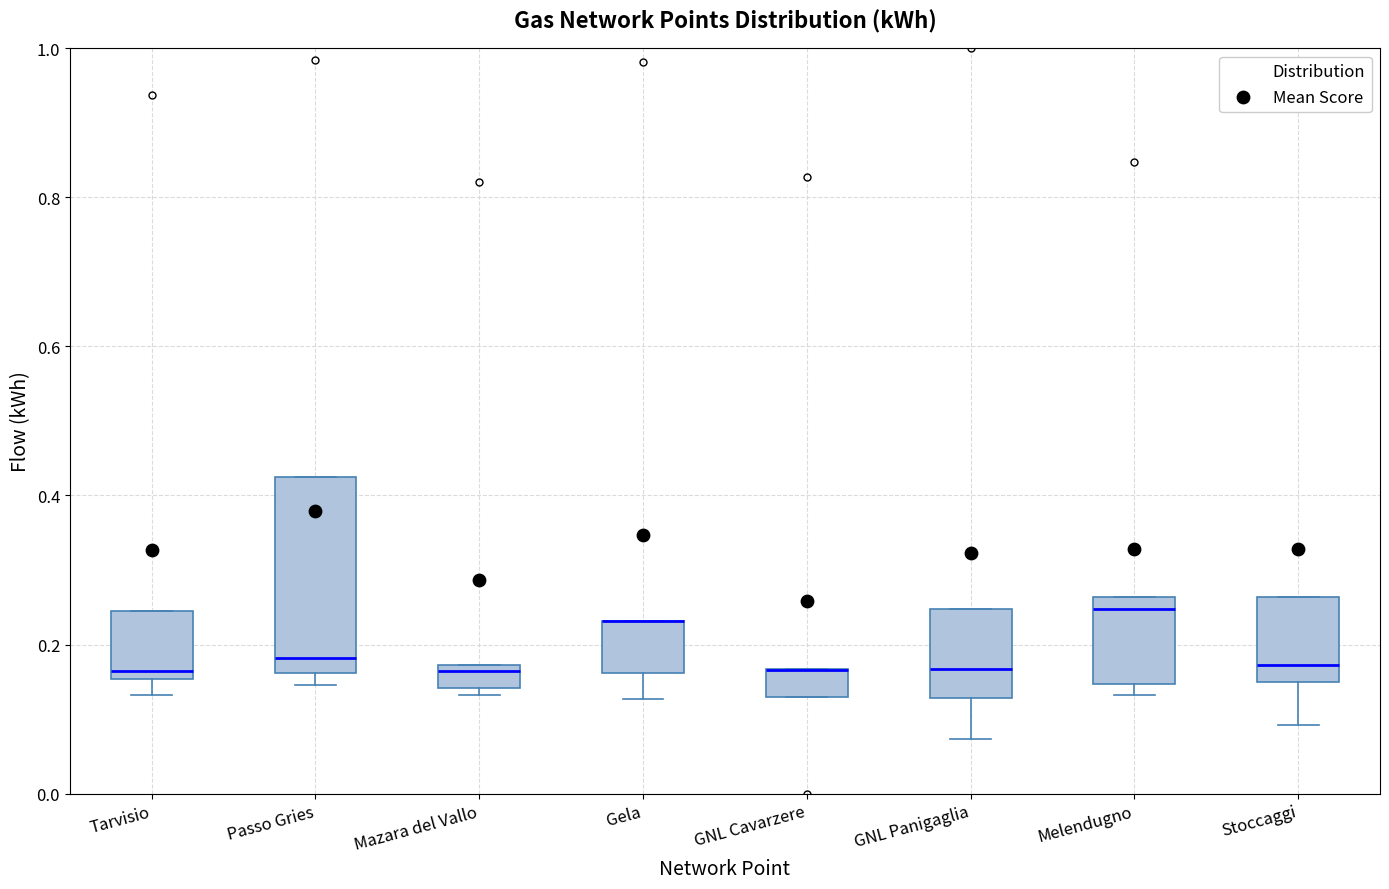

Reading left to right, read every box against the y-axis: the position of its median line, the range the box covers, and the ends of its whiskers. The values are not printed on the chart, so give them approximately, as read against the axis.

Tarvisio: median 0.16 (just above the box's lower edge), box 0.16 to 0.24, whiskers 0.14 to 0.24
Passo Gries: median 0.18, box 0.16 to 0.42, whiskers 0.14 to 0.42
Mazara del Vallo: median 0.16, box 0.14 to 0.18, whiskers 0.14 (just below the box's lower edge) to 0.18
Gela: median 0.24 (drawn on the box's upper edge), box 0.16 to 0.24, whiskers 0.12 to 0.24
GNL Cavarzere: median 0.16 (drawn on the box's upper edge), box 0.12 to 0.16, whiskers 0.12 to 0.16
GNL Panigaglia: median 0.16, box 0.12 to 0.24, whiskers 0.08 to 0.24
Melendugno: median 0.24, box 0.14 to 0.26, whiskers 0.14 (just below the box's lower edge) to 0.26
Stoccaggi: median 0.18, box 0.14 to 0.26, whiskers 0.10 to 0.26